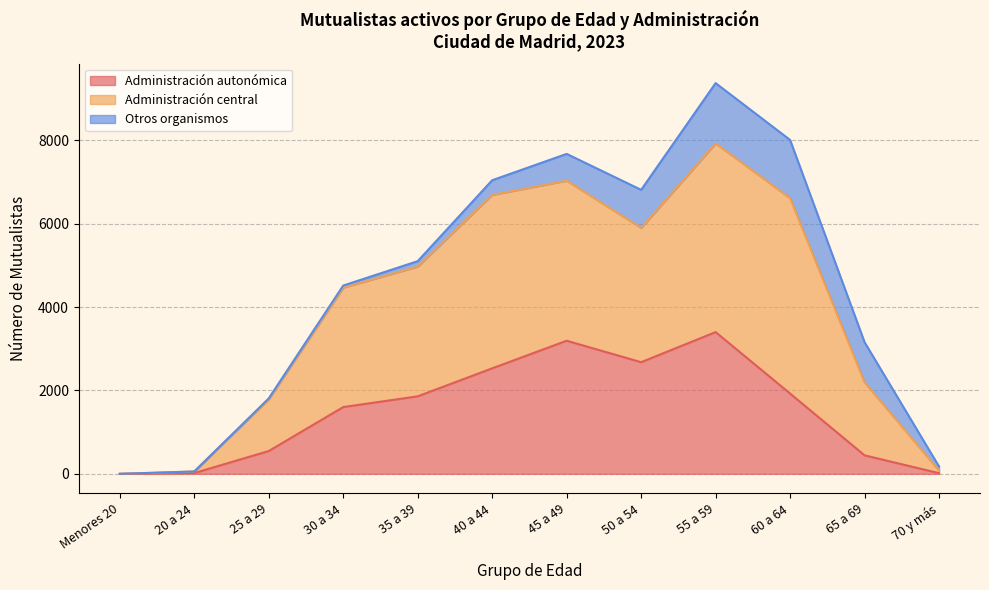

Which series has the largest total across all categories?

Administración central